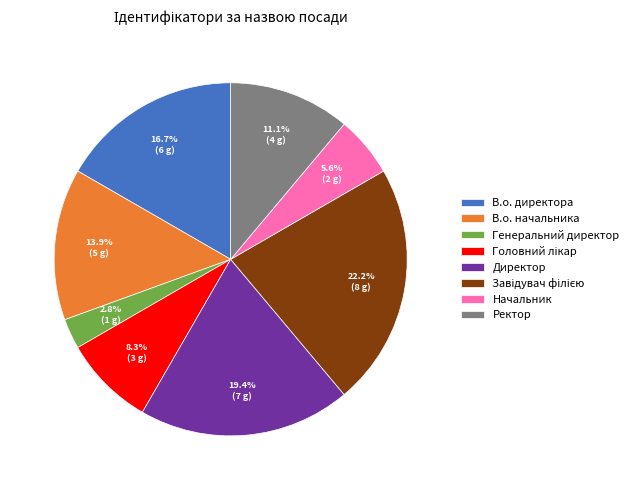

What is the smallest slice in the pie chart?

Генеральний директор